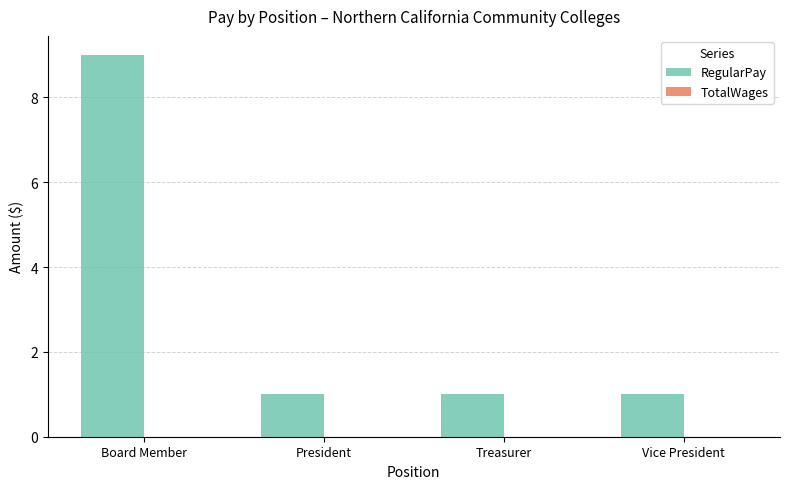

Reading left to right, what are all the values shown in this chart?

Board Member=9	President=1	Treasurer=1	Vice President=1